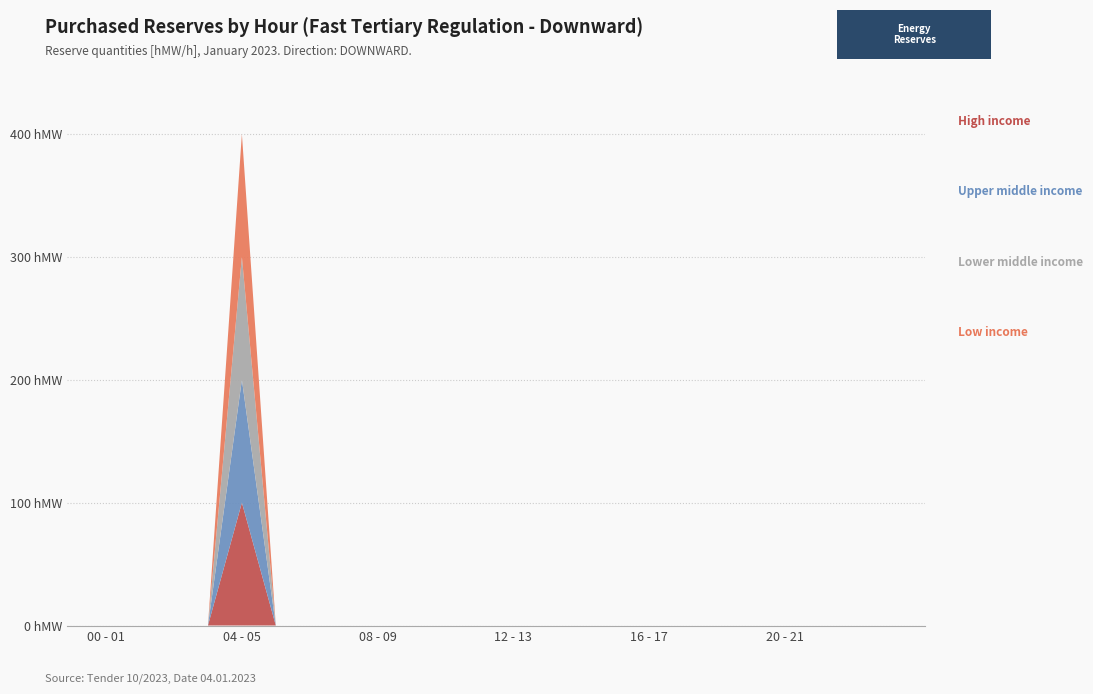

Reading right to left, list all the values displayed in this chart.

Low income: 23 - 24=0	22 - 23=0	21 - 22=0	20 - 21=0	19 - 20=0	18 - 19=0	17 - 18=0	16 - 17=0	15 - 16=0	14 - 15=0	13 - 14=0	12 - 13=0	11 - 12=0	10 - 11=0	09 - 10=0	08 - 09=0	07 - 08=0	06 - 07=0	05 - 06=0	04 - 05=100	03 - 04=0	02 - 03=0	01 - 02=0	00 - 01=0
Lower middle income: 23 - 24=0	22 - 23=0	21 - 22=0	20 - 21=0	19 - 20=0	18 - 19=0	17 - 18=0	16 - 17=0	15 - 16=0	14 - 15=0	13 - 14=0	12 - 13=0	11 - 12=0	10 - 11=0	09 - 10=0	08 - 09=0	07 - 08=0	06 - 07=0	05 - 06=0	04 - 05=100	03 - 04=0	02 - 03=0	01 - 02=0	00 - 01=0
Upper middle income: 23 - 24=0	22 - 23=0	21 - 22=0	20 - 21=0	19 - 20=0	18 - 19=0	17 - 18=0	16 - 17=0	15 - 16=0	14 - 15=0	13 - 14=0	12 - 13=0	11 - 12=0	10 - 11=0	09 - 10=0	08 - 09=0	07 - 08=0	06 - 07=0	05 - 06=0	04 - 05=100	03 - 04=0	02 - 03=0	01 - 02=0	00 - 01=0
High income: 23 - 24=0	22 - 23=0	21 - 22=0	20 - 21=0	19 - 20=0	18 - 19=0	17 - 18=0	16 - 17=0	15 - 16=0	14 - 15=0	13 - 14=0	12 - 13=0	11 - 12=0	10 - 11=0	09 - 10=0	08 - 09=0	07 - 08=0	06 - 07=0	05 - 06=0	04 - 05=100	03 - 04=0	02 - 03=0	01 - 02=0	00 - 01=0